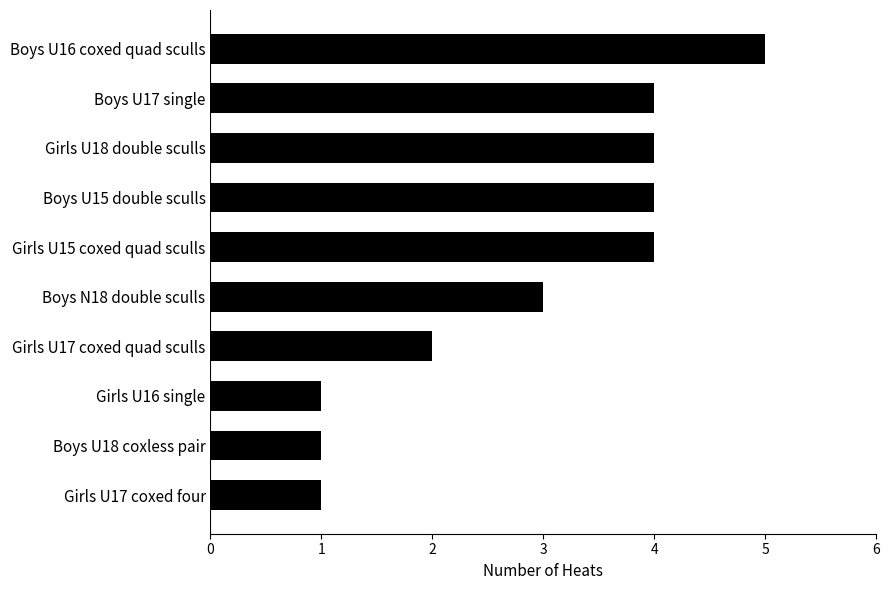

What is the difference between the maximum and minimum values?

4